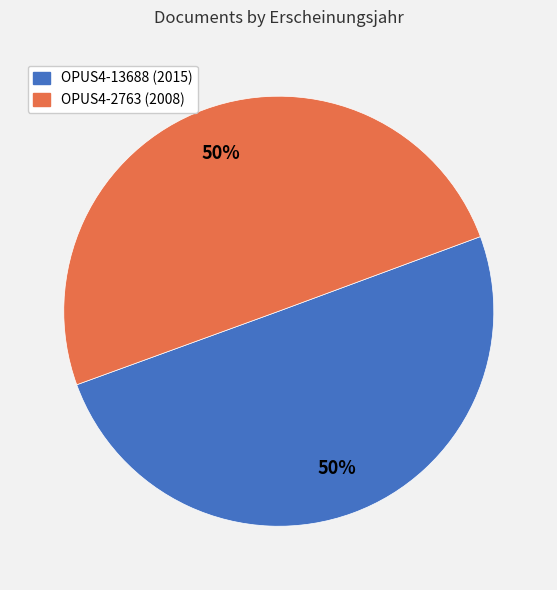

How many segments does this pie chart have?

2